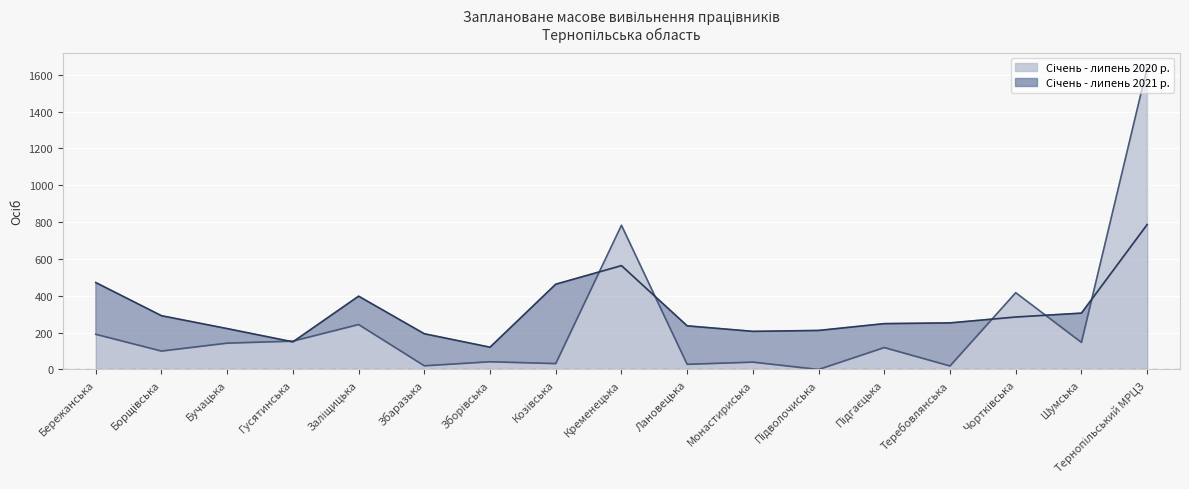

Which has a higher value, Підгаєцька or Монастириська?

Підгаєцька